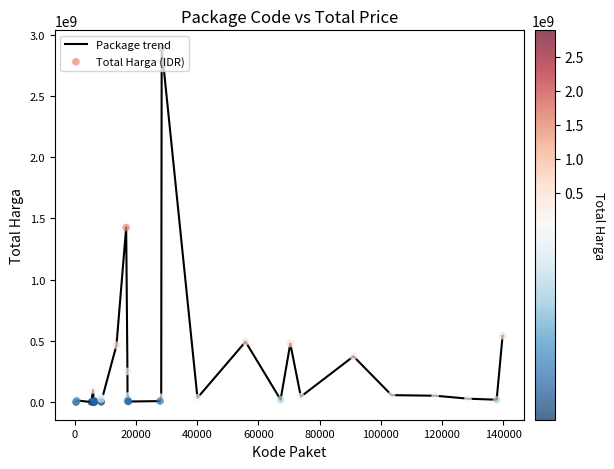

What is the maximum value shown in the chart?

2892122000